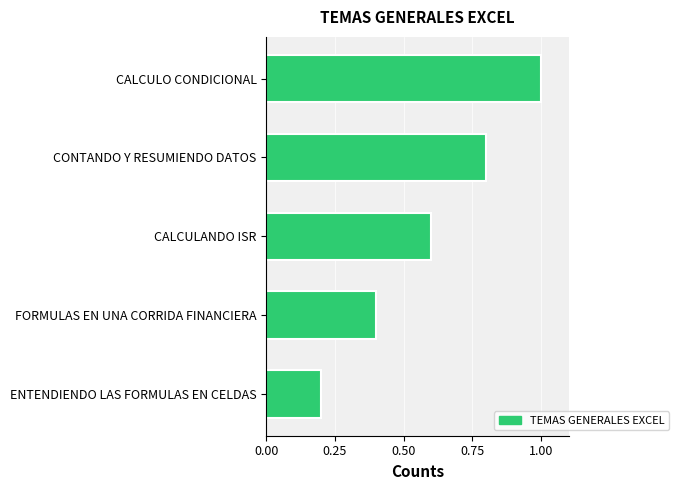

How many bars are there in total?

5